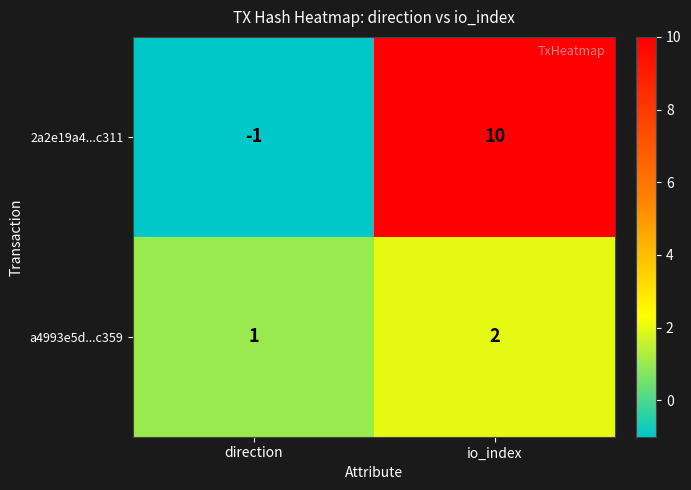

Reading right to left, extract all data points from this chart.

2a2e19a4...c311: io_index=10	direction=-1
a4993e5d...c359: io_index=2	direction=1